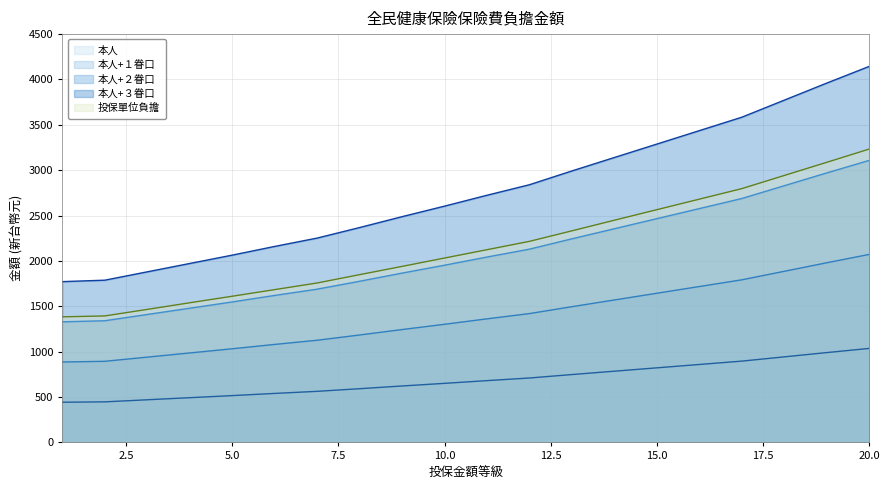

What value does the 本人 series have at 9, to the nearest 10?

620